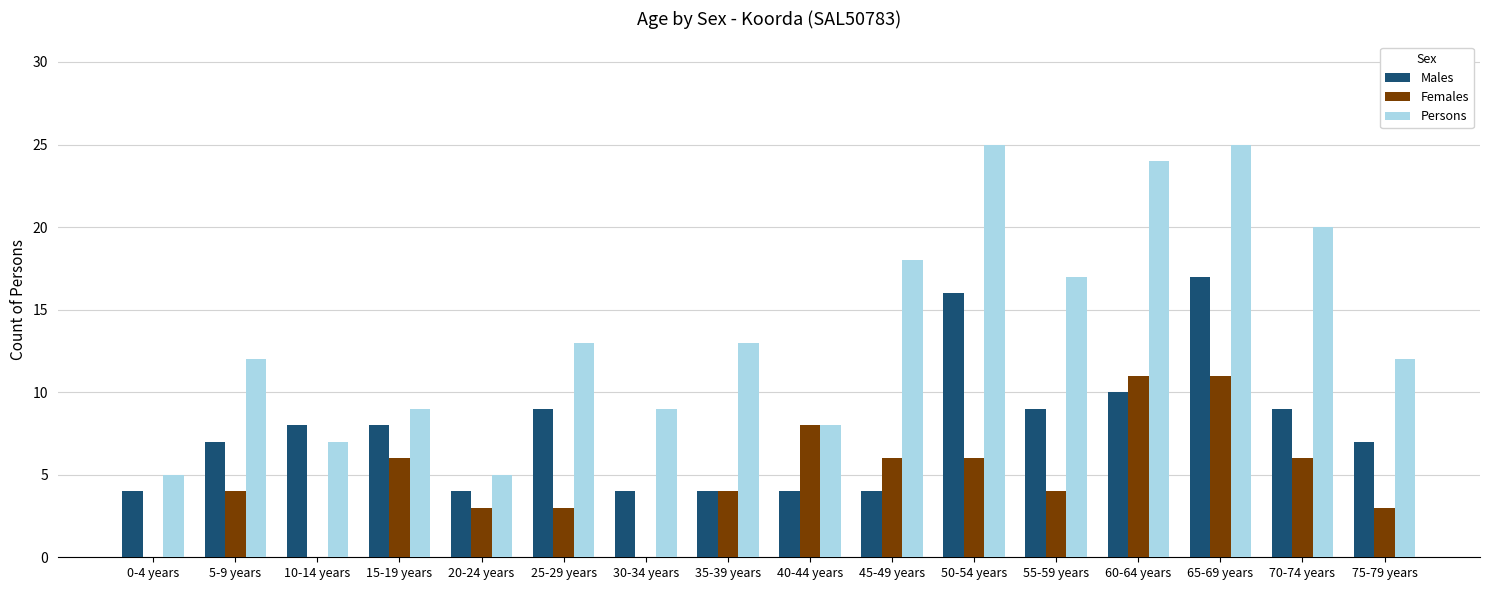

Reading left to right, transcribe all the data shown in this chart.

Males: 4	7	8	8	4	9	4	4	4	4	16	9	10	17	9	7
Females: 0	4	0	6	3	3	0	4	8	6	6	4	11	11	6	3
Persons: 5	12	7	9	5	13	9	13	8	18	25	17	24	25	20	12